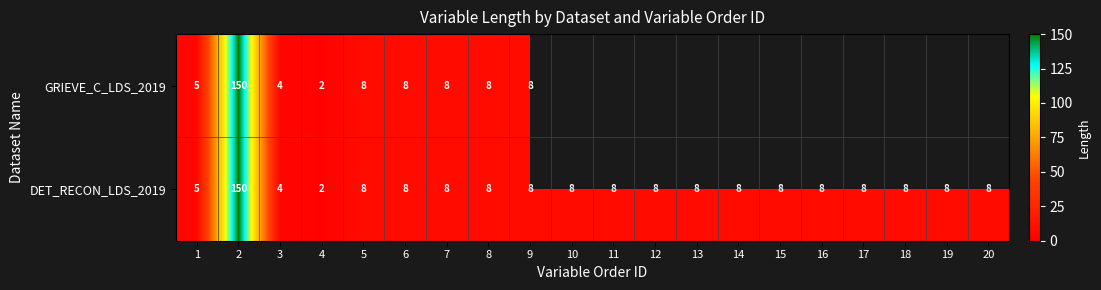

Which label corresponds to the smallest value in the chart?

4